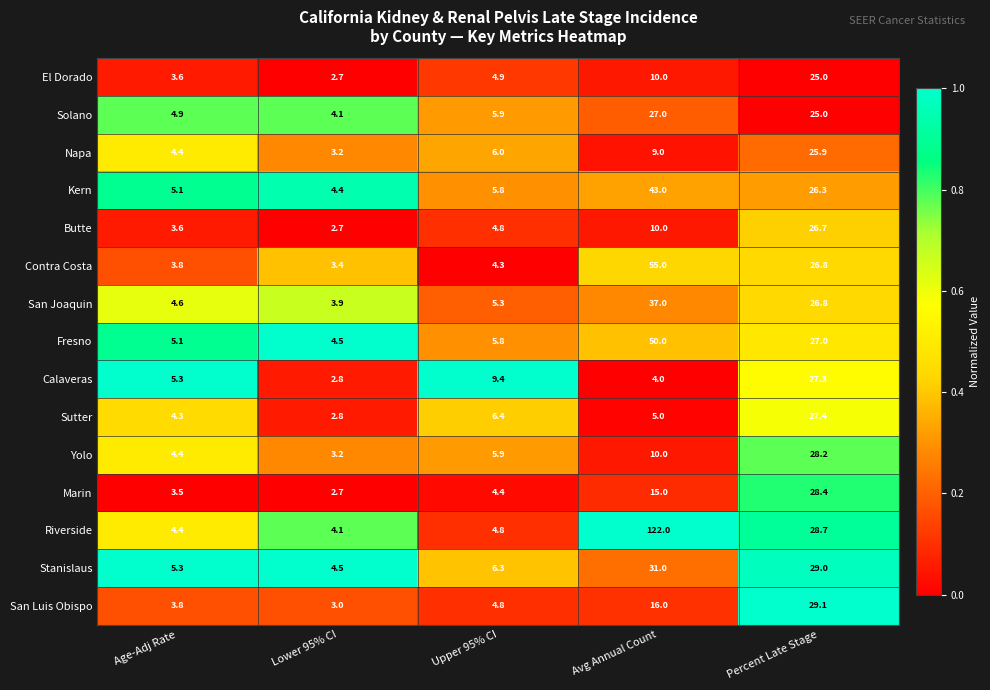

Rank the series by their maximum value, from lowest to highest.

El Dorado, Napa, Butte, Solano, Calaveras, Sutter, Yolo, Marin, San Luis Obispo, Stanislaus, San Joaquin, Kern, Fresno, Contra Costa, Riverside